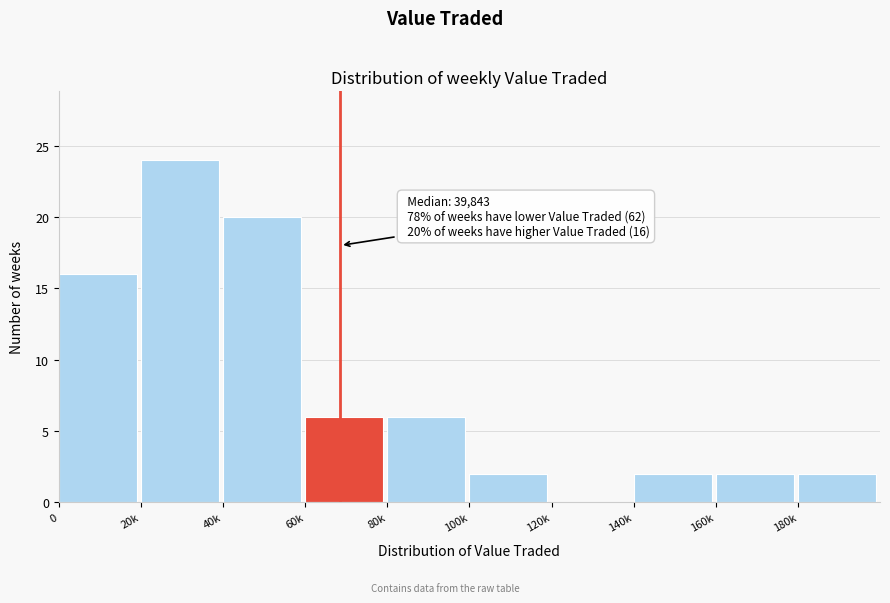

Reading left to right, transcribe all the data shown in this chart.

0=16	20k=24	40k=20	60k=6	80k=6	100k=2	120k=0	140k=2	160k=2	180k=2